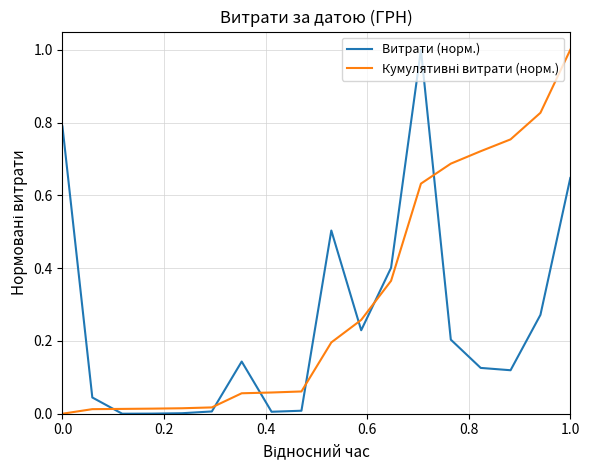

What is the difference between the maximum and minimum values in the Витрати (норм.) series?

1.0